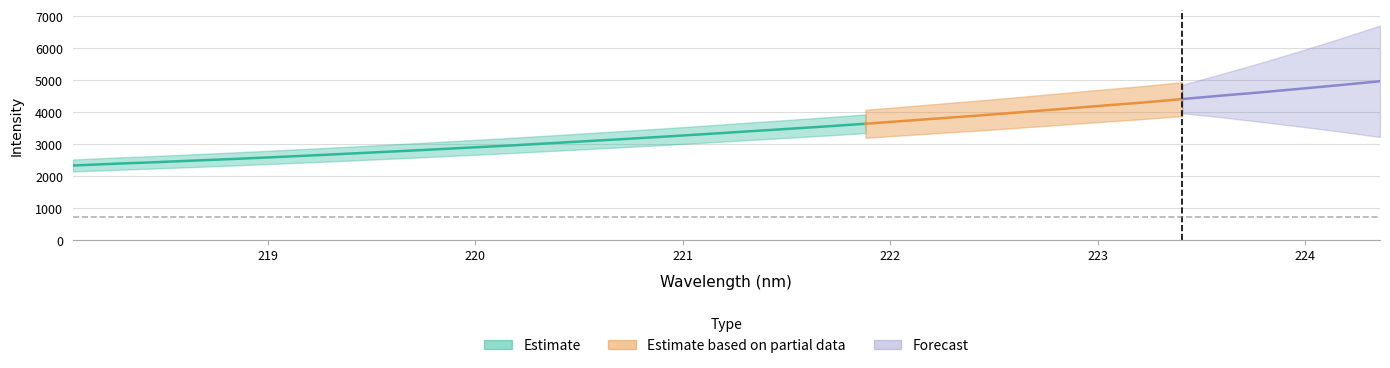

The chart shows a value of 3246.3 at 220.9264. True or false?

True